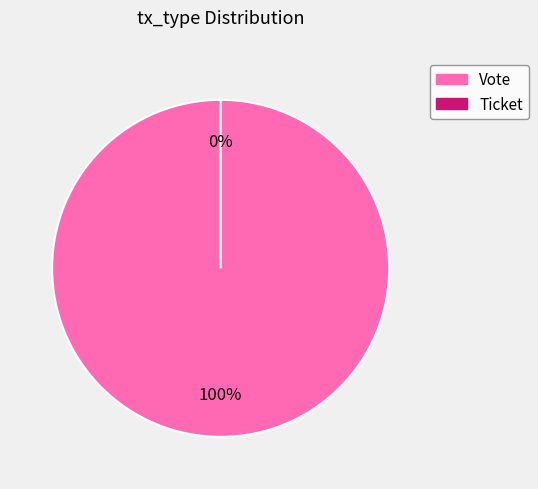

Rank the categories by value from highest to lowest.

Vote (io_index=1), Ticket (io_index=0)